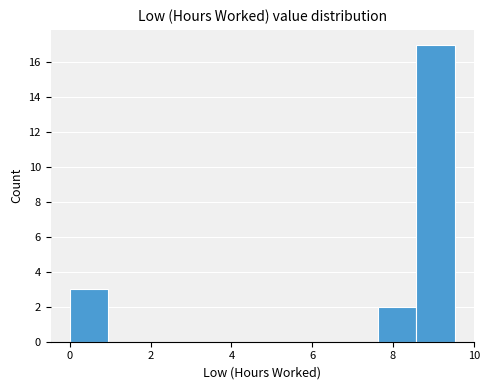

Reading left to right, transcribe this chart: for each bar, give the range it covers on the x-axis and its height. Neither the bar edges nor the heights are printed on the chart, so give them approximately, as read against the axes.

0.0 to 1.0: 3
1.0 to 2.0: 0
2.0 to 2.8: 0
2.8 to 3.8: 0
3.8 to 4.8: 0
4.8 to 5.8: 0
5.8 to 6.6: 0
6.6 to 7.6: 0
7.6 to 8.6: 2
8.6 to 9.6: 17